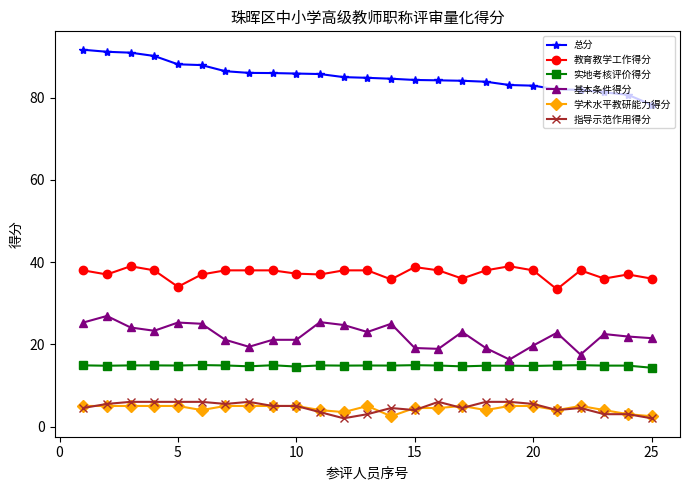

What is the value of the 指导示范作用得分 point at the 1st from the left?

4.5